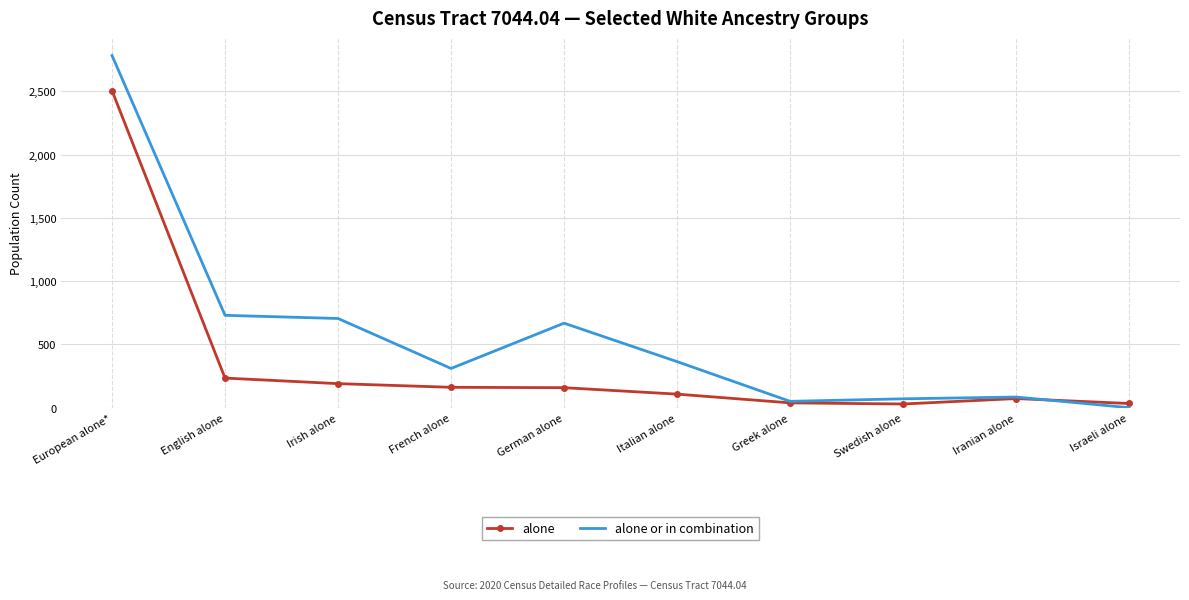

At Irish alone, list the series in order from largest to smallest.

alone or in combination, alone